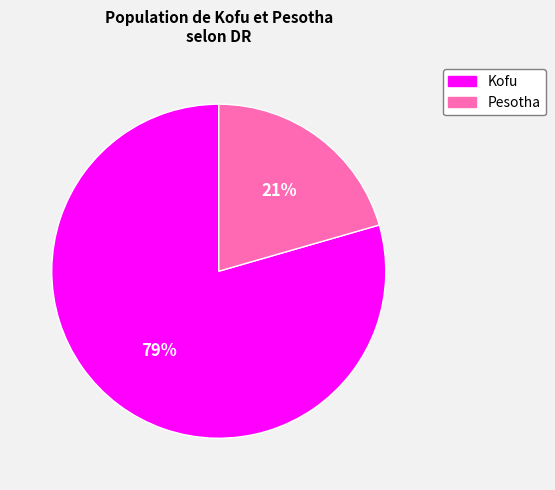

Does Pesotha account for over 50% of the chart?

No